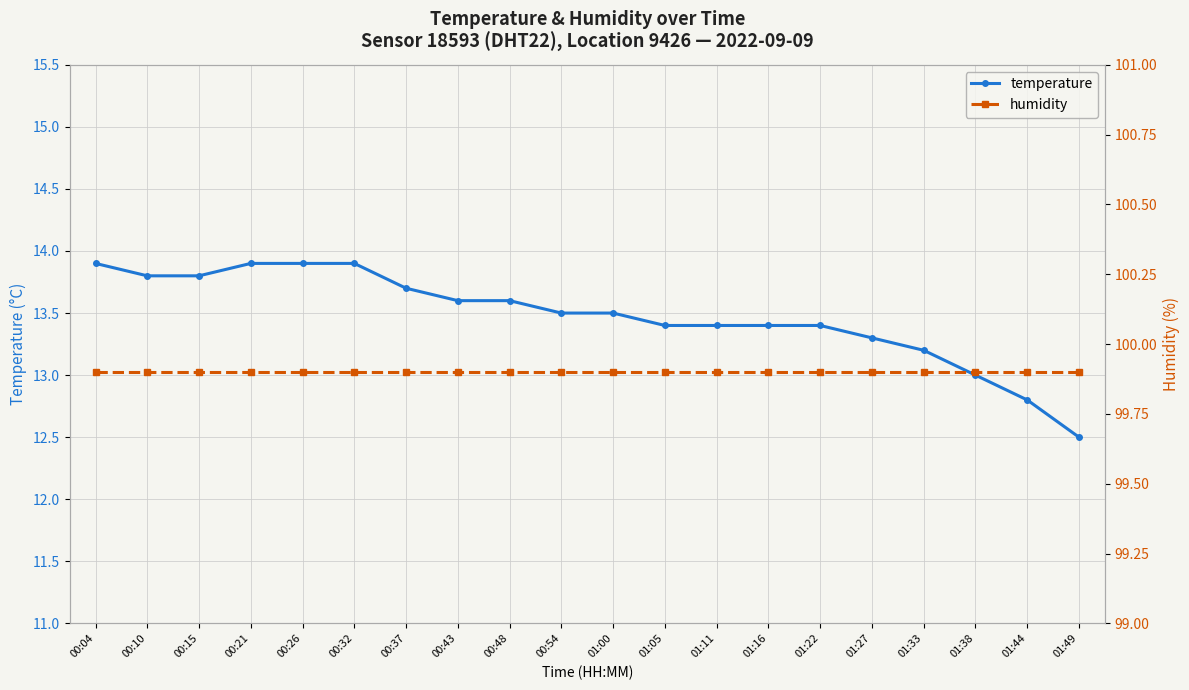

How many lines are shown in the chart?

2